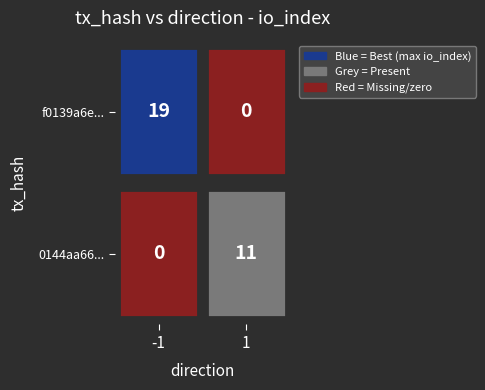

True or false: f0139a6e... has a value of 0.1 at value.

False